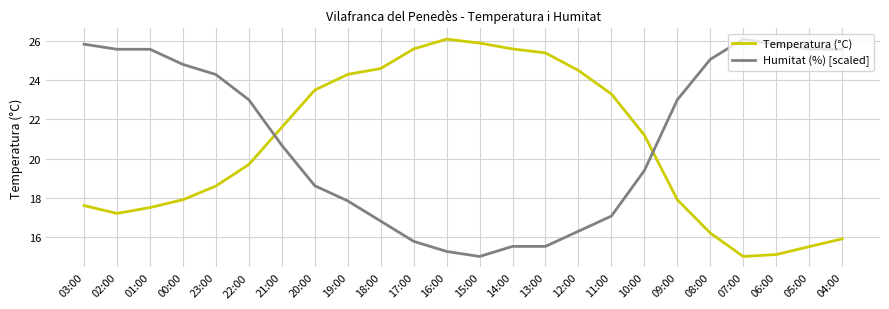

Reading left to right, list all the values displayed in this chart.

Temperatura (°C): 17.6	17.2	17.5	17.9	18.6	19.7	21.6	23.5	24.3	24.6	25.6	26.1	25.9	25.6	25.4	24.5	23.3	21.2	17.9	16.2	15.0	15.1	15.5	15.9
Humitat (%) [scaled]: 25.8	25.6	25.6	24.8	24.3	23.0	20.7	18.6	17.8	16.8	15.8	15.3	15.0	15.5	15.5	16.3	17.1	19.4	23.0	25.1	26.1	25.8	25.6	25.6